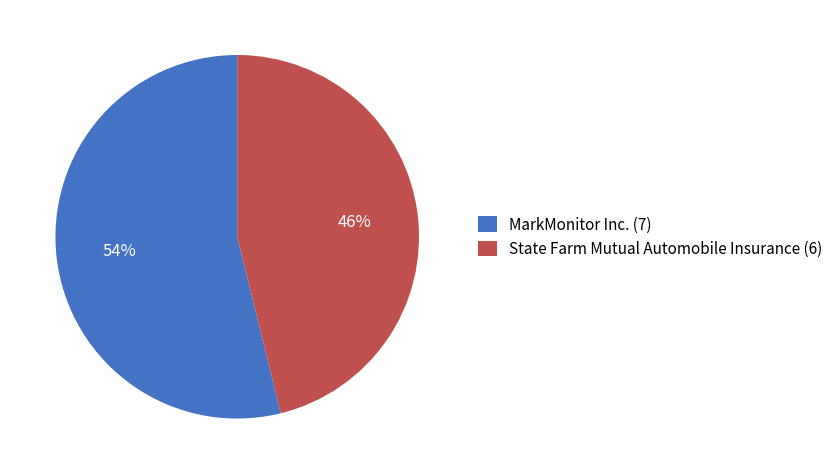

How many slices are in this pie chart?

2